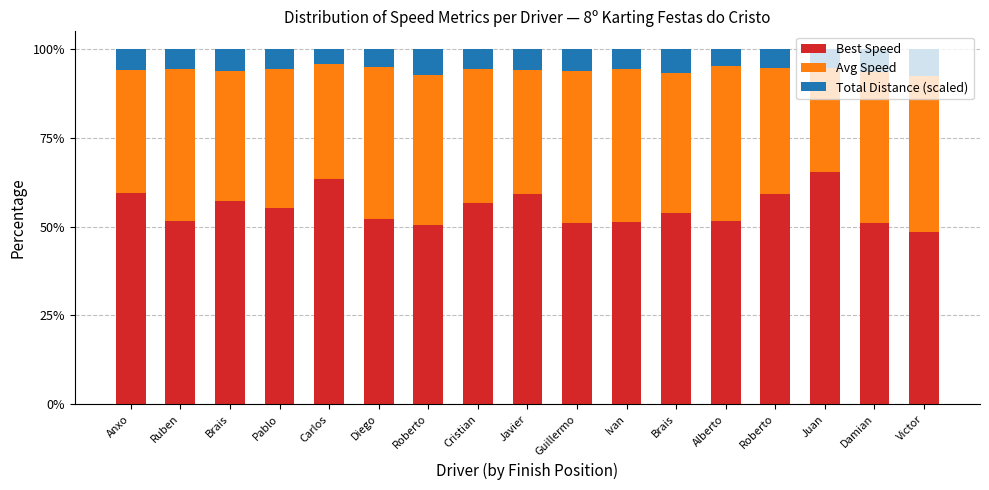

List the labels in order of Best Speed value, smallest first.

Victor, Roberto, Guillermo, Damian, Ivan, Ruben, Alberto, Diego, Brais, Pablo, Cristian, Brais, Roberto, Javier, Anxo, Carlos, Juan